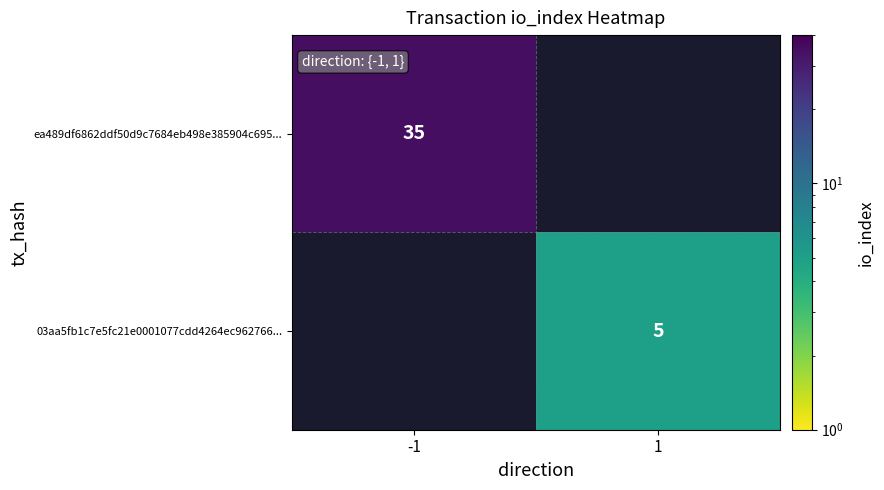

Is it true that ea489df6862ddf50d9c7684eb498e385904c695... equals 35 at -1?

True